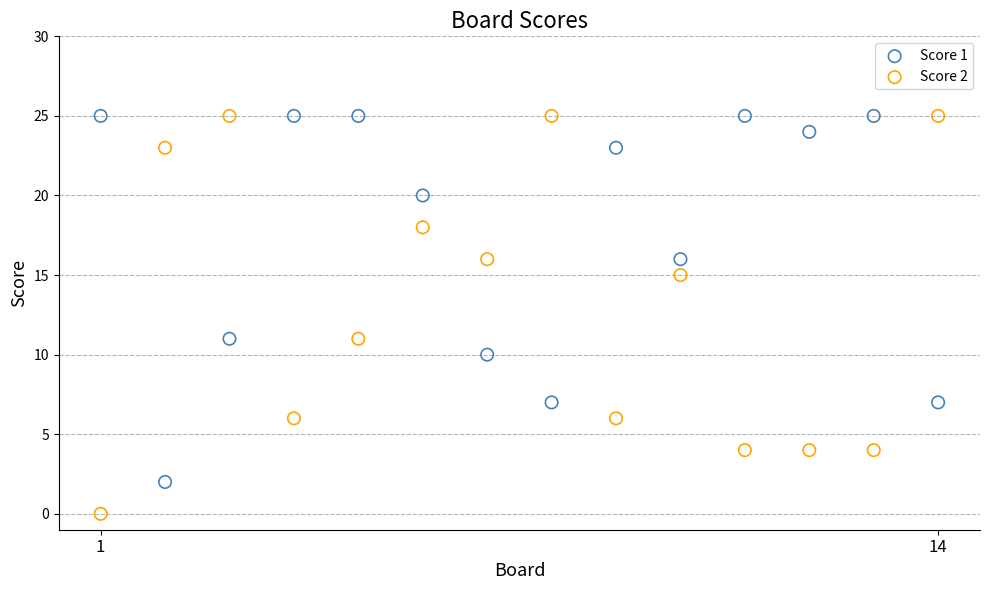

What is the X range (max minus min) for the scatter plot?

13